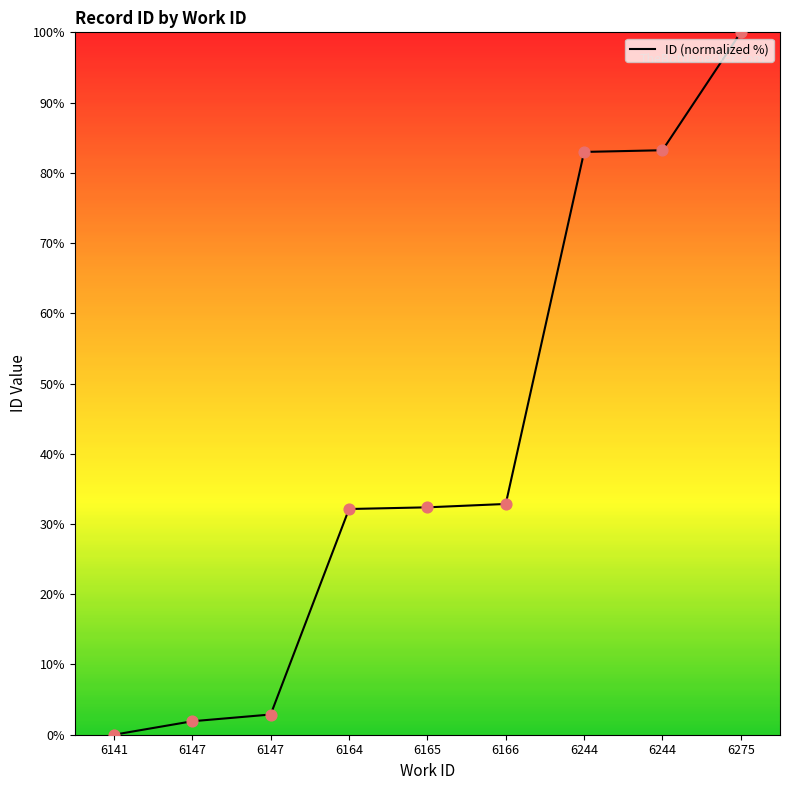

Approximately how many times larger is the value at 6244 compared to 6244?

1.0